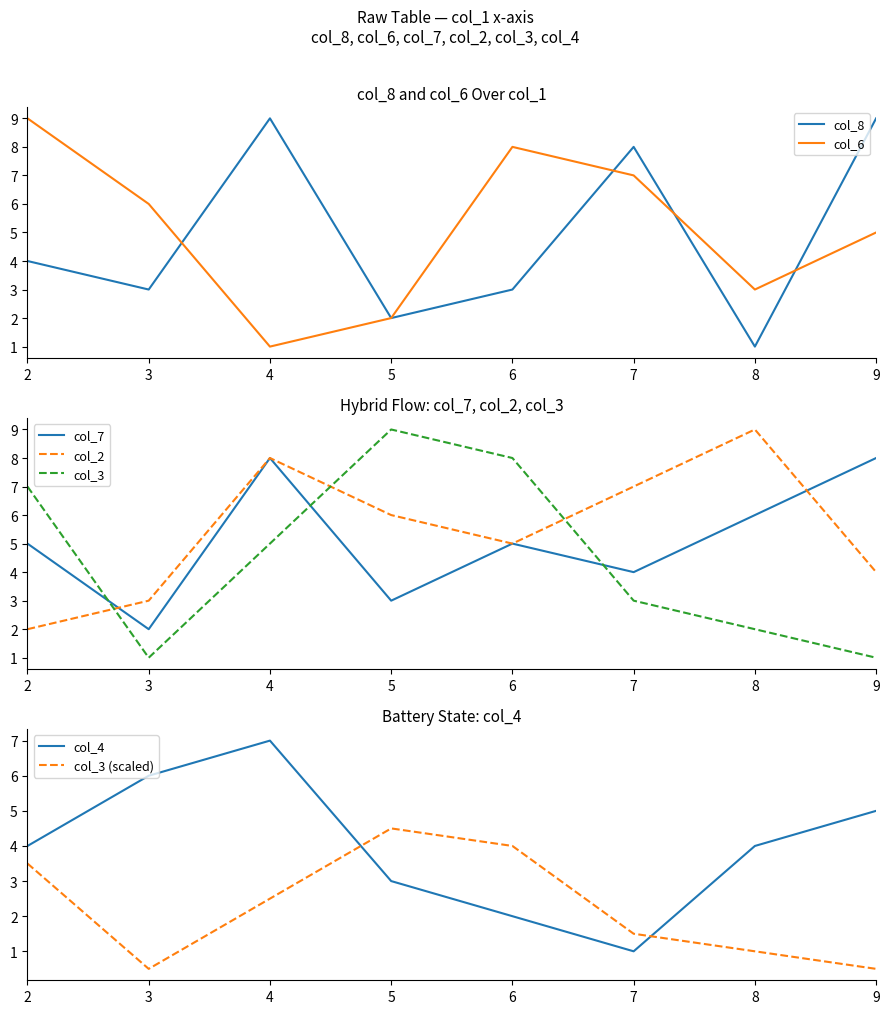

How many times do col_4 and col_6 cross each other?

2